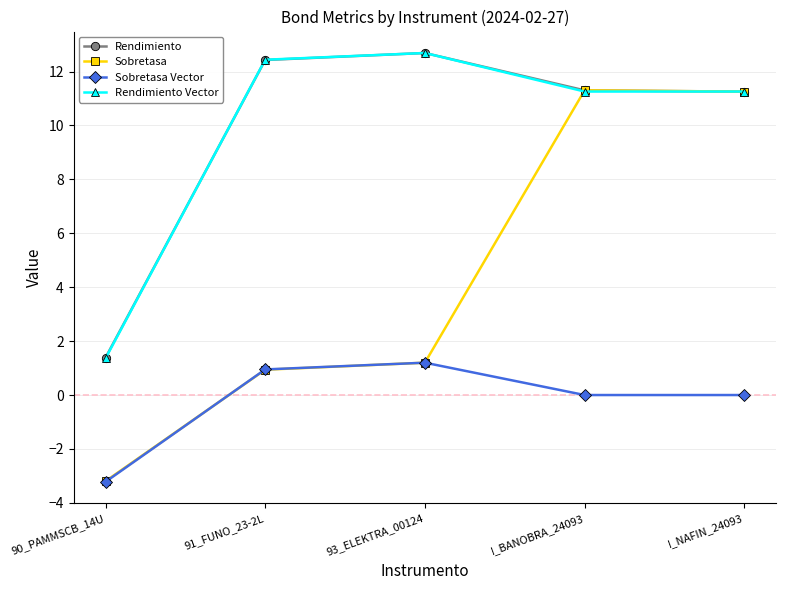

What position from the right is I_BANOBRA_24093?

2